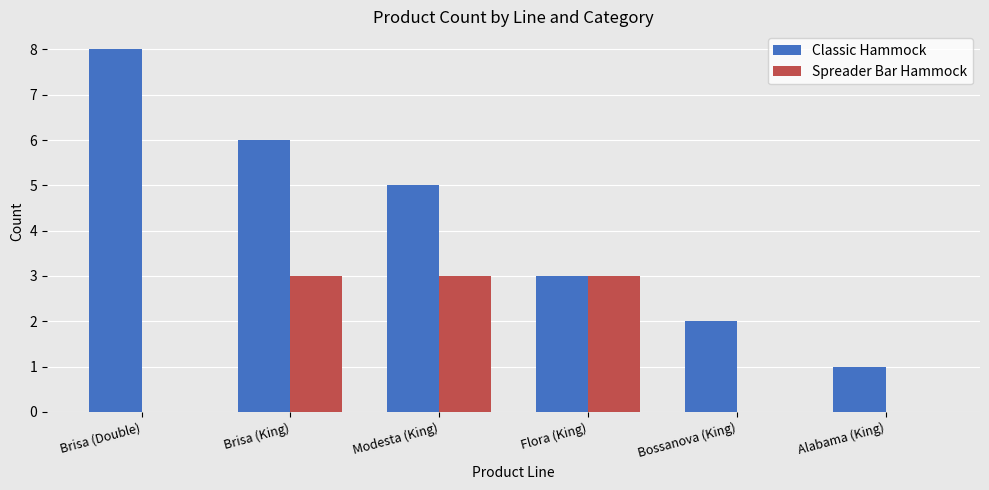

At which category is the sum across all series the highest?

Brisa (King)